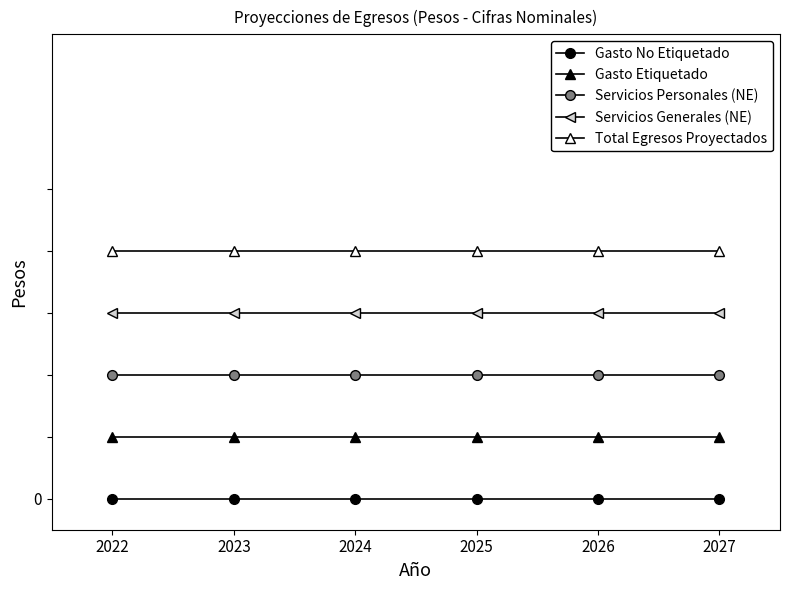

Is this an area chart (filled region under the line)?

No